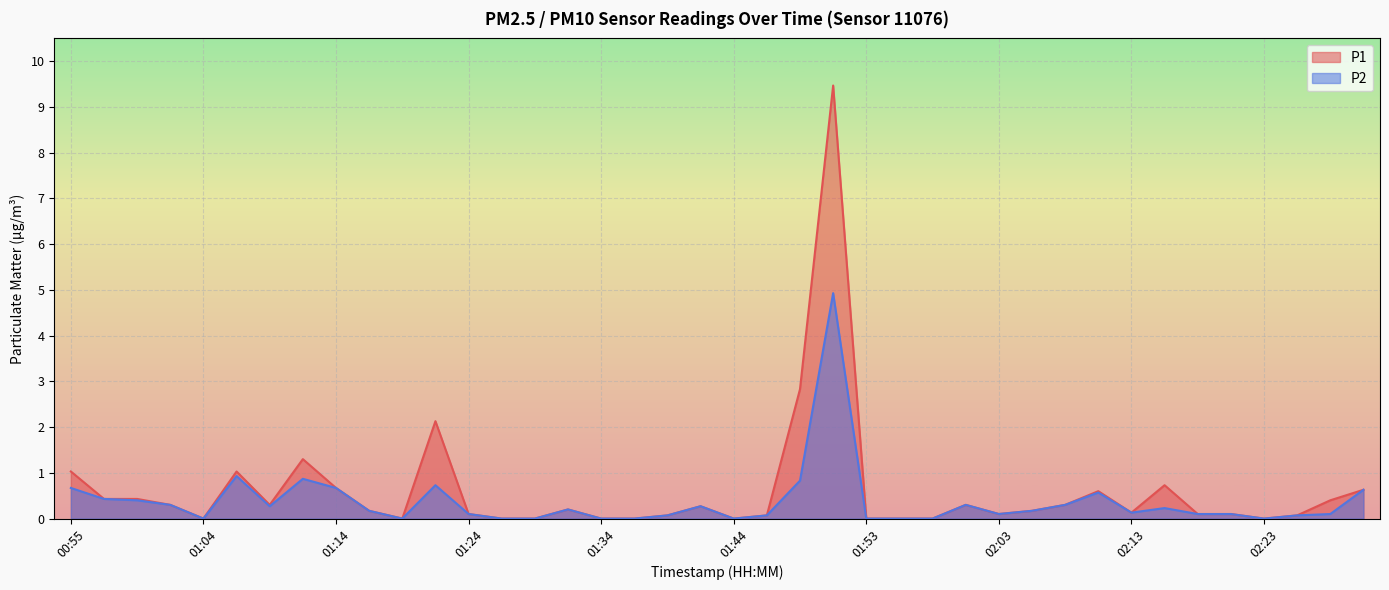

Reading right to left, list all the values displayed in this chart.

P1: 0.6	0.4	0.1	0.0	0.1	0.1	0.7	0.1	0.6	0.3	0.2	0.1	0.3	0.0	0.0	0.0	9.5	2.8	0.1	0.0	0.3	0.1	0.0	0.0	0.2	0.0	0.0	0.1	2.1	0.0	0.2	0.7	1.3	0.3	1.0	0.0	0.3	0.4	0.4	1.0
P2: 0.6	0.1	0.1	0.0	0.1	0.1	0.2	0.1	0.6	0.3	0.2	0.1	0.3	0.0	0.0	0.0	4.9	0.8	0.1	0.0	0.3	0.1	0.0	0.0	0.2	0.0	0.0	0.1	0.7	0.0	0.2	0.7	0.9	0.3	0.9	0.0	0.3	0.4	0.4	0.7